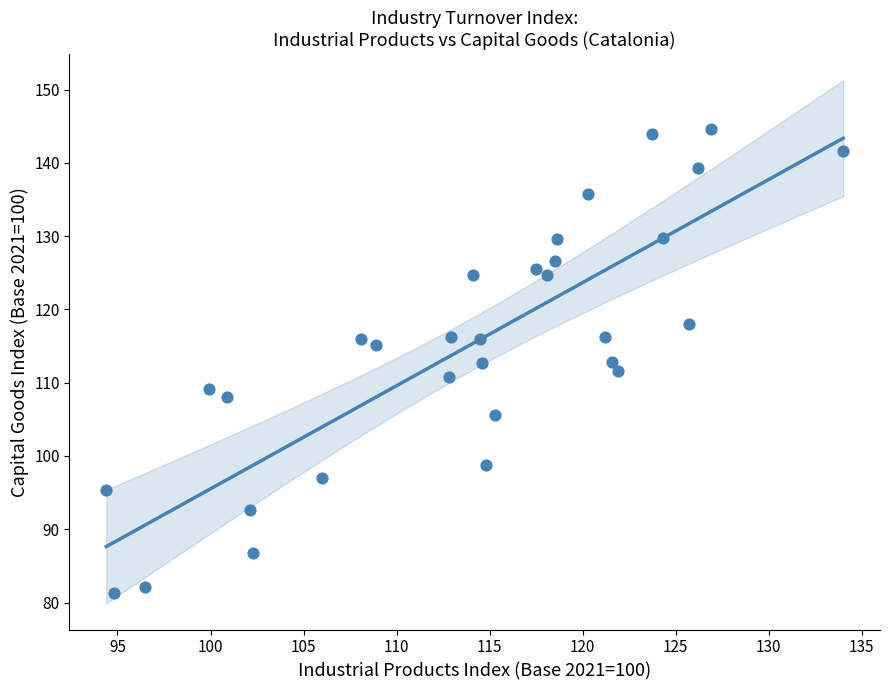

What is the range of X values (max minus min)?

39.6